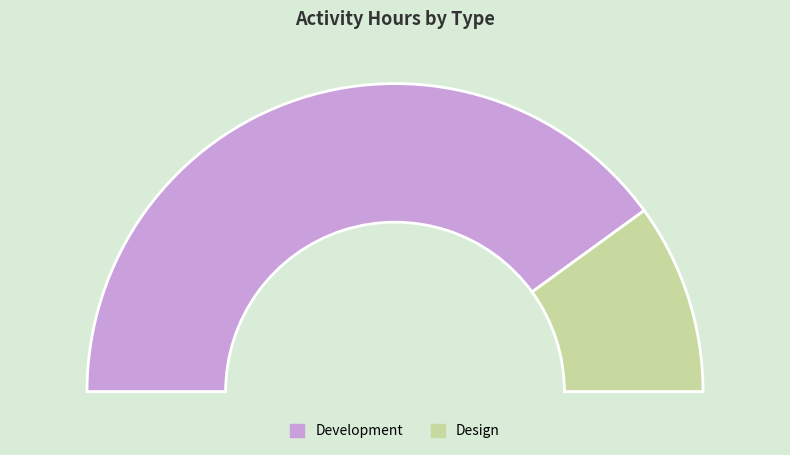

Is it true that Design is 6% of the pie?

False